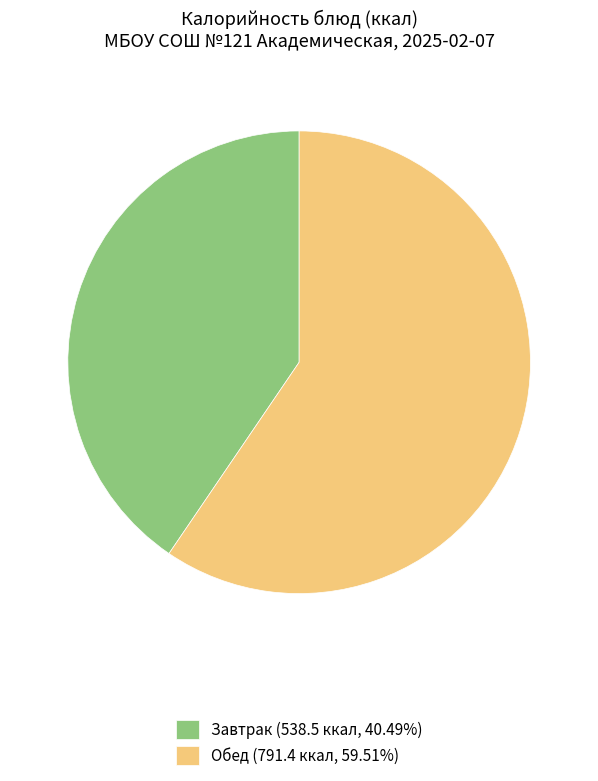

Do Обед (791.4 ккал, 59.51%) and Завтрак (538.5 ккал, 40.49%) together represent more than half of the pie?

Yes